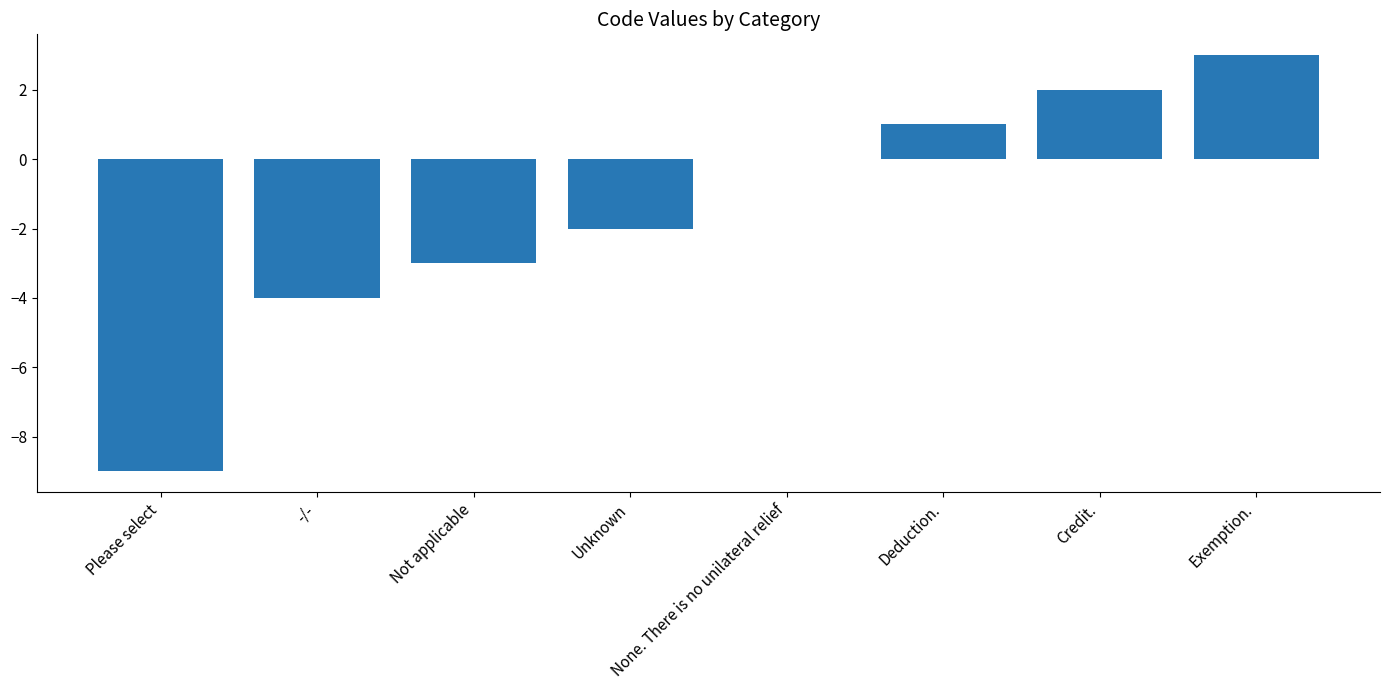

What is the sum of the values at -/- and Please select?

-13